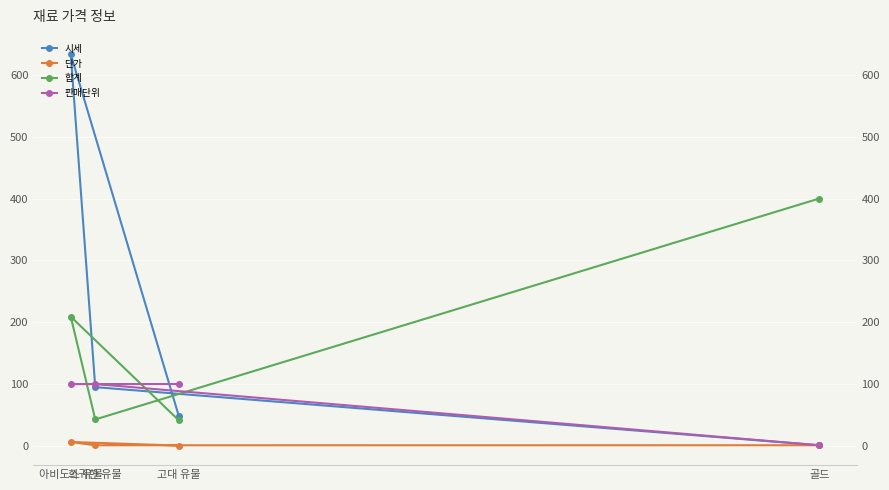

Reading left to right, extract all data points from this chart.

시세: 고대 유물=48.0	아비도스 유물=633.0	희귀한 유물=95.0	골드=1.0
단가: 고대 유물=0.5	아비도스 유물=6.3	희귀한 유물=0.9	골드=1.0
합계: 고대 유물=41.3	아비도스 유물=208.9	희귀한 유물=42.8	골드=400.0
판매단위: 고대 유물=100.0	아비도스 유물=100.0	희귀한 유물=100.0	골드=1.0